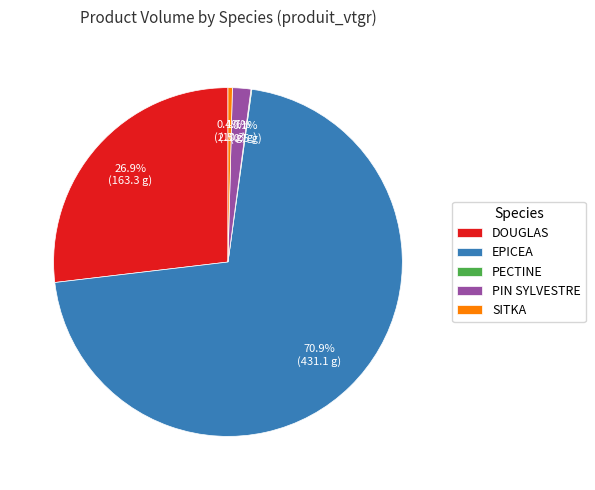

What is the total percentage of PIN SYLVESTRE and SITKA?

2.1%